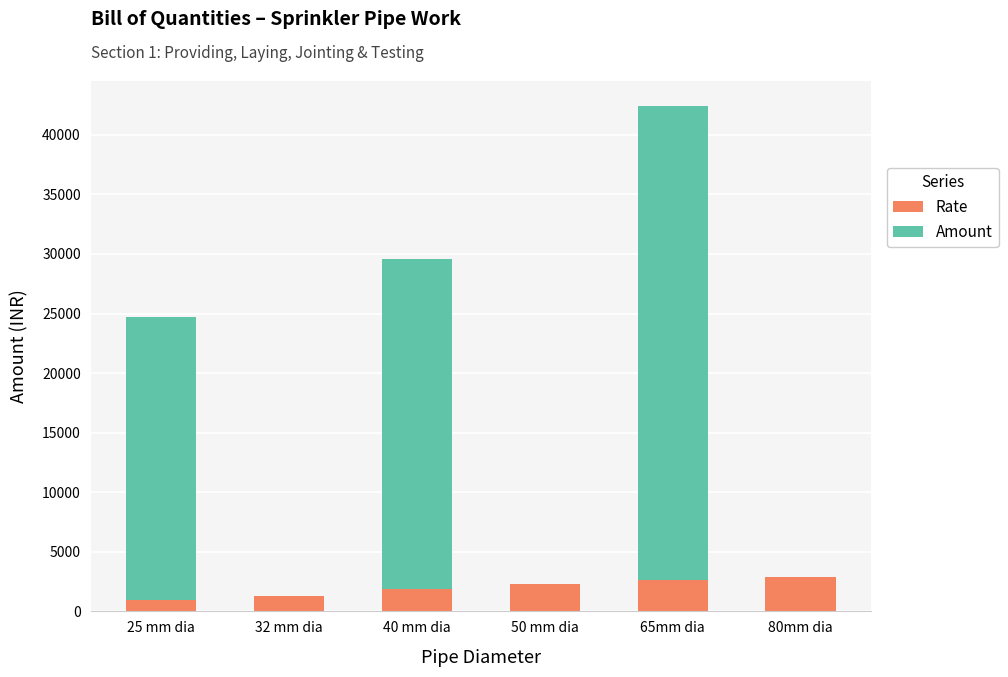

What are all the series names shown in the legend?

Rate, Amount